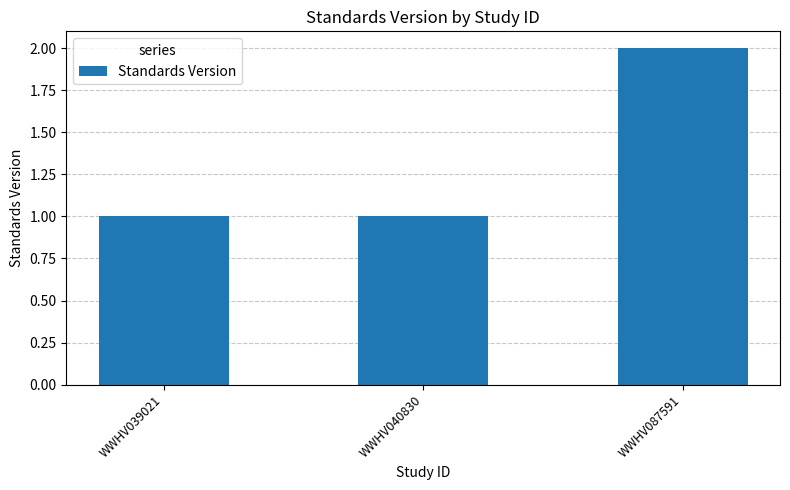

What is the sum of the values at WWHV039021 and WWHV087591?

3